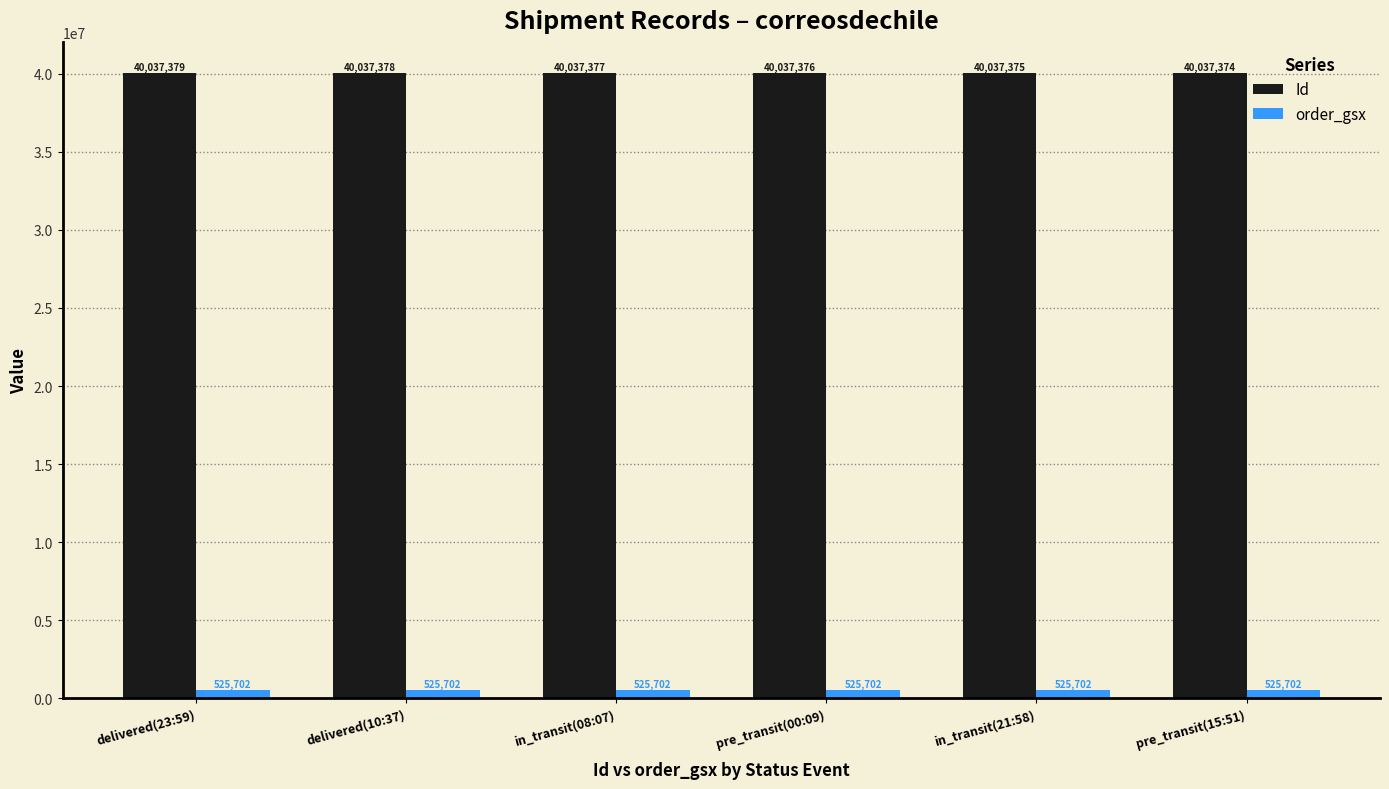

Reading right to left, extract all data points from this chart.

Id: 40037374	40037375	40037376	40037377	40037378	40037379
order_gsx: 525702	525702	525702	525702	525702	525702